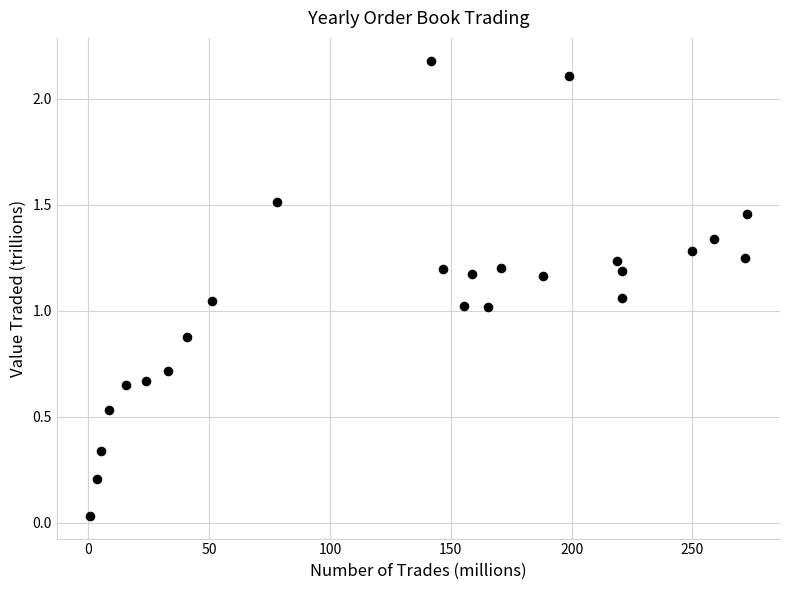

What is the range of Y values (max minus min)?

2.1